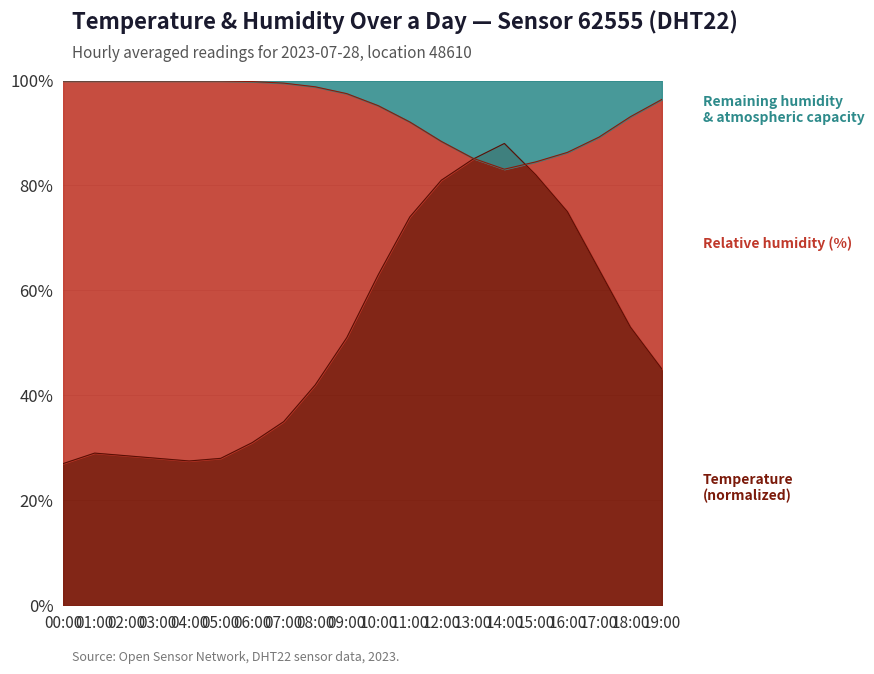

At which category is the sum across all series the highest?

14:00